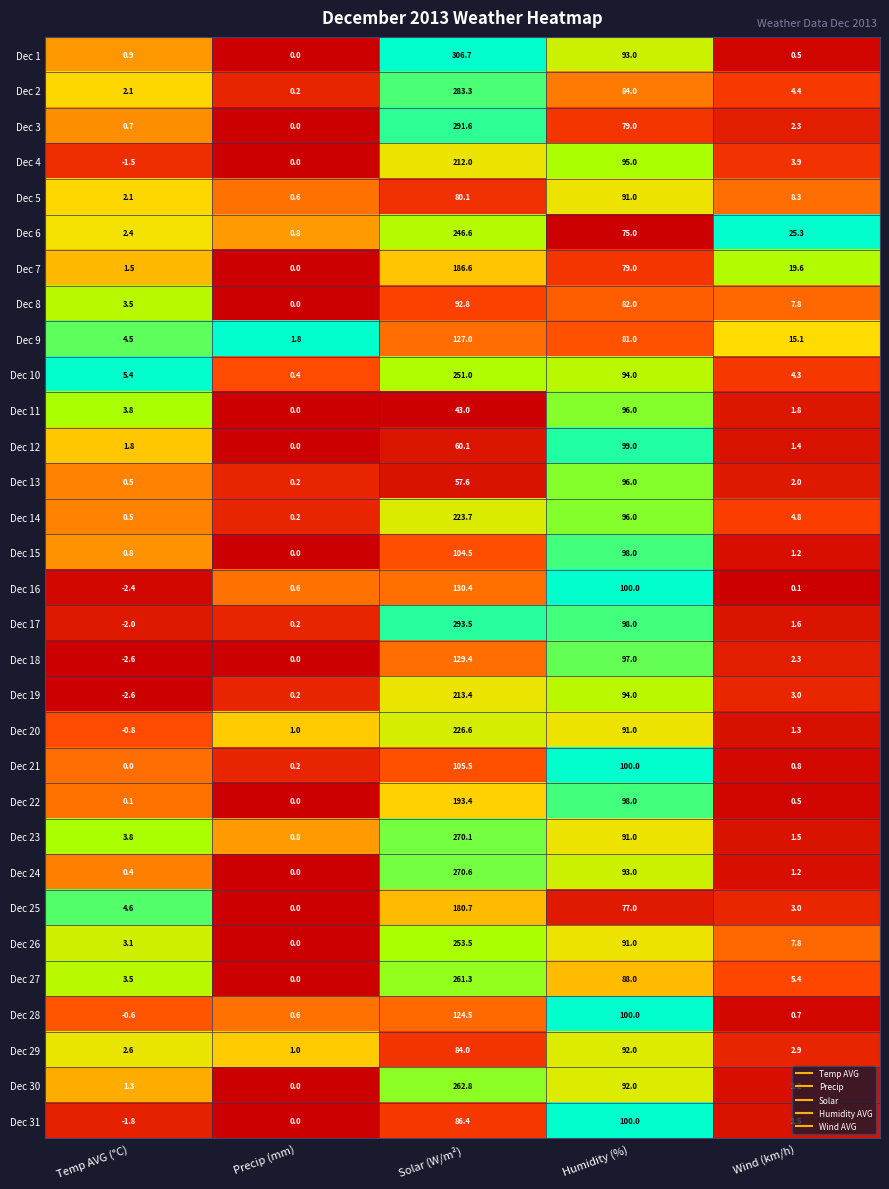

The value of Dec 7 at Temp AVG (°C) is 1.5. True or false?

True